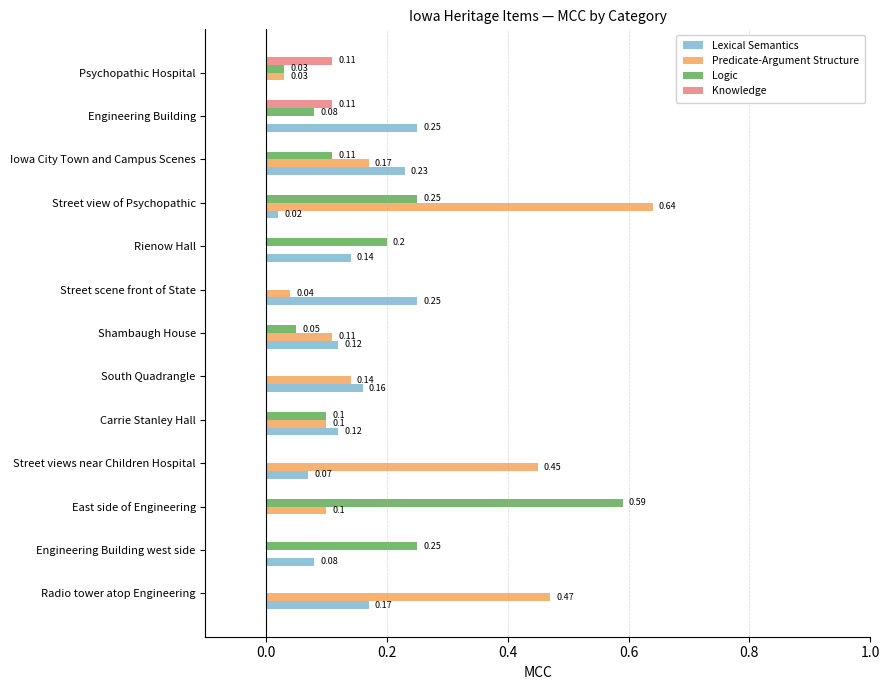

Which series changed the most between Shambaugh House and Psychopathic Hospital?

Lexical Semantics